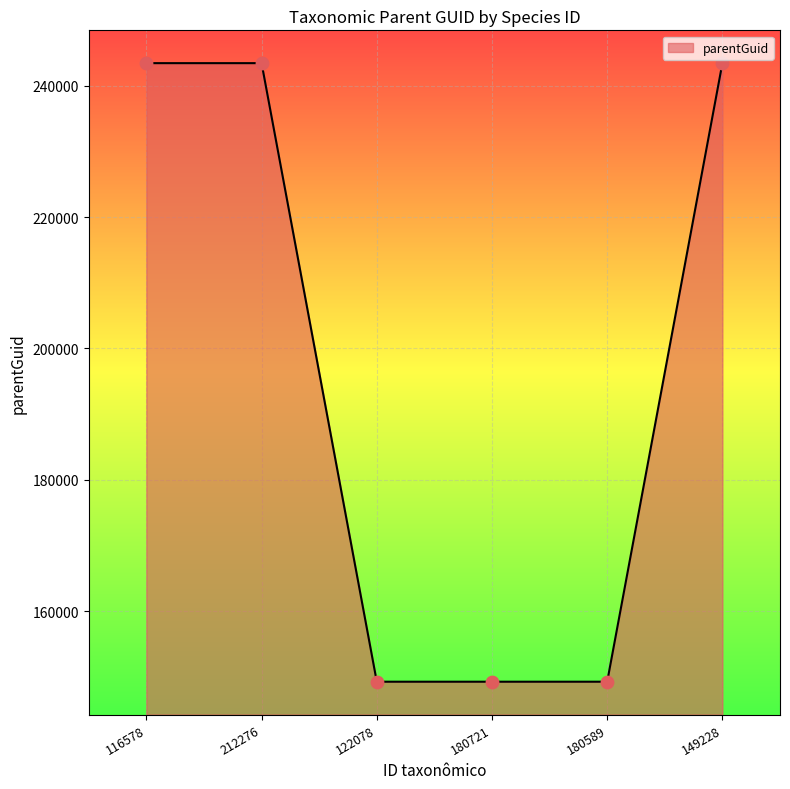

What is the ratio of the value at 180589 to the value at 122078?

1.0